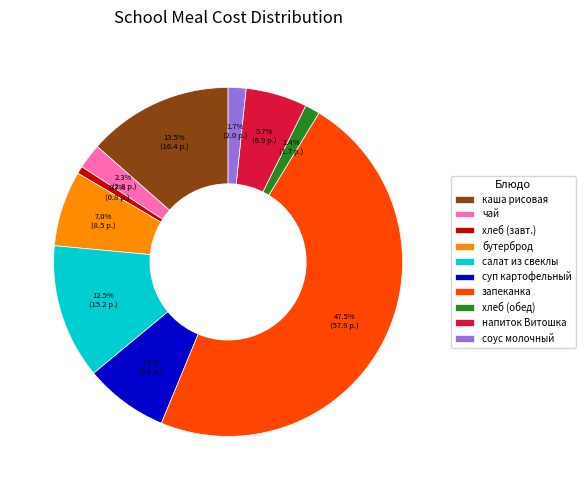

Is the sum of бутерброд and салат из свеклы greater than half?

No